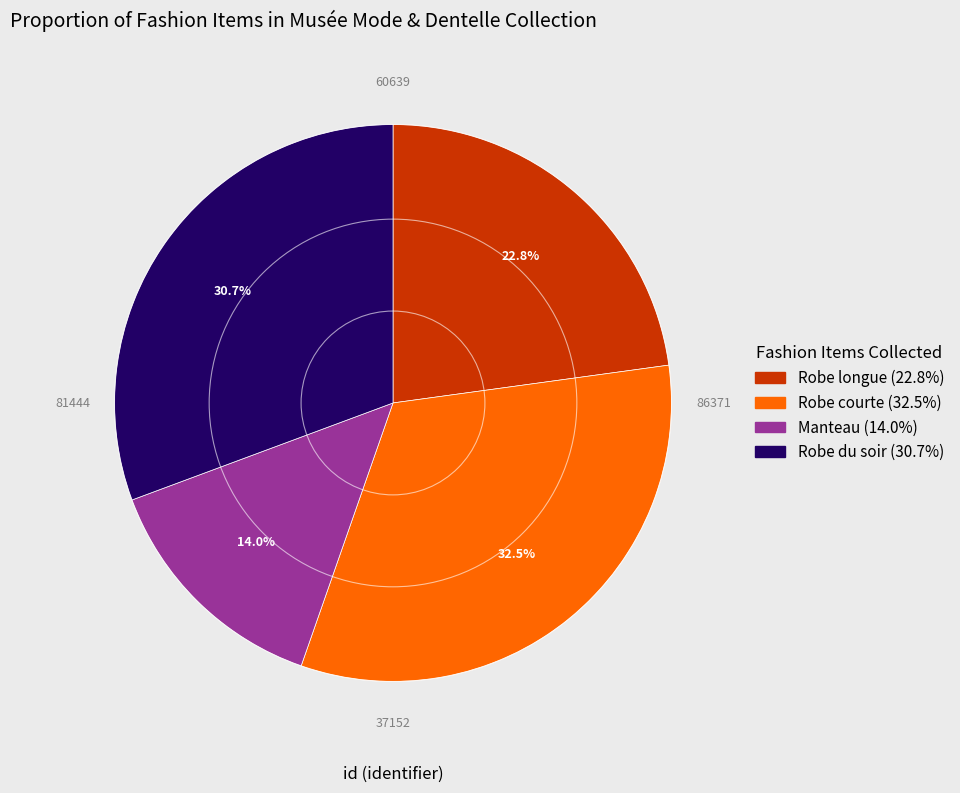

Which slice is the largest?

Robe courte